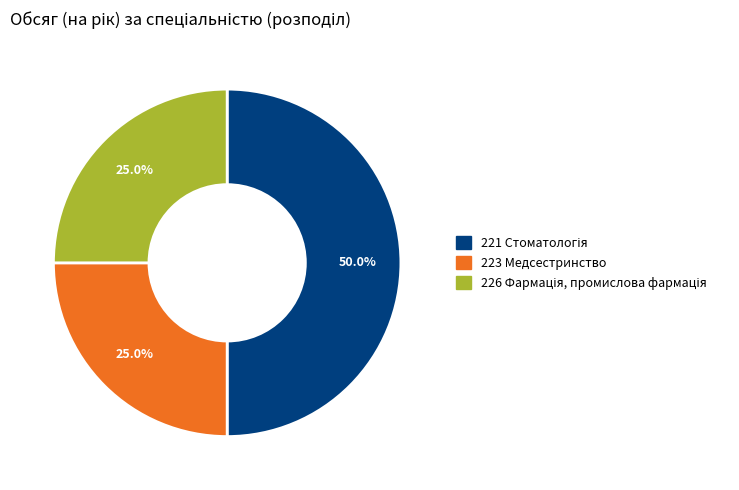

True or false: 223 Медсестринство accounts for 25% of the total.

True